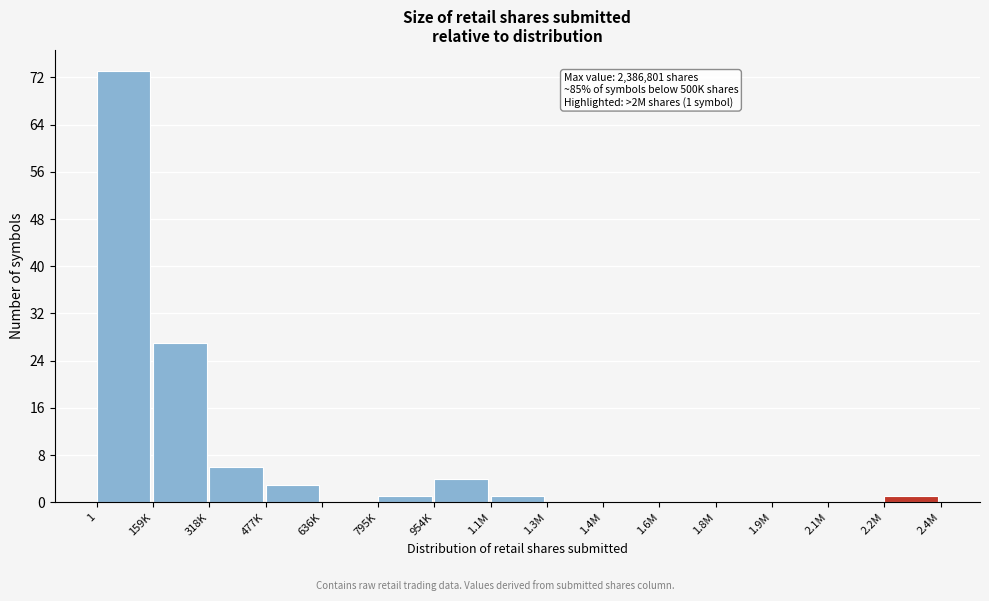

Reading left to right, transcribe all the data shown in this chart.

1=73	159K=27	318K=6	477K=3	636K=0	795K=1	954K=4	1.1M=1	1.3M=0	1.4M=0	1.6M=0	1.8M=0	1.9M=0	2.1M=0	2.2M=1